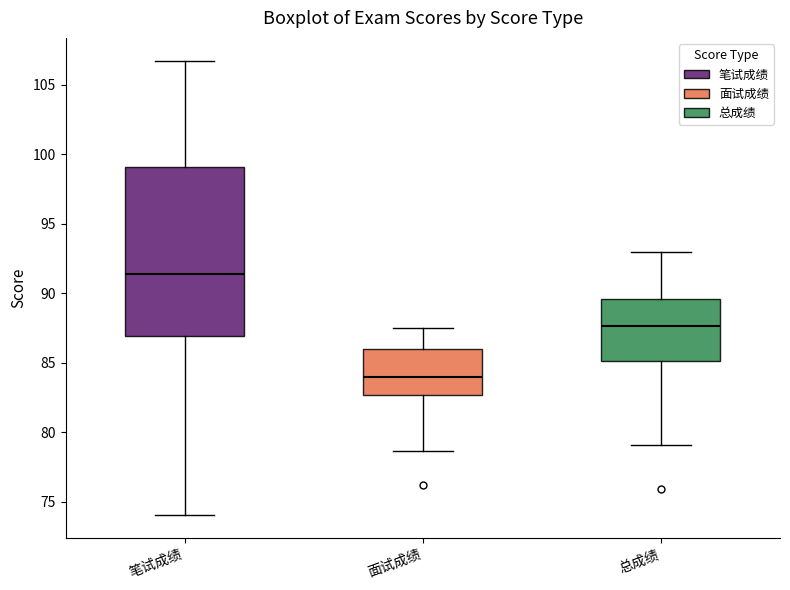

Reading left to right, transcribe this box plot: for each box, give where its median line is, the range the box spans, and where its two whiskers end, as read against the y-axis. The values are not printed on the chart, so give them approximately, as read against the axis.

笔试成绩: median 91.5, box 87.0 to 99.0, whiskers 74.0 to 107.0
面试成绩: median 84.0, box 82.5 to 86.0, whiskers 78.5 to 87.5
总成绩: median 87.5, box 85.0 to 89.5, whiskers 79.0 to 93.0